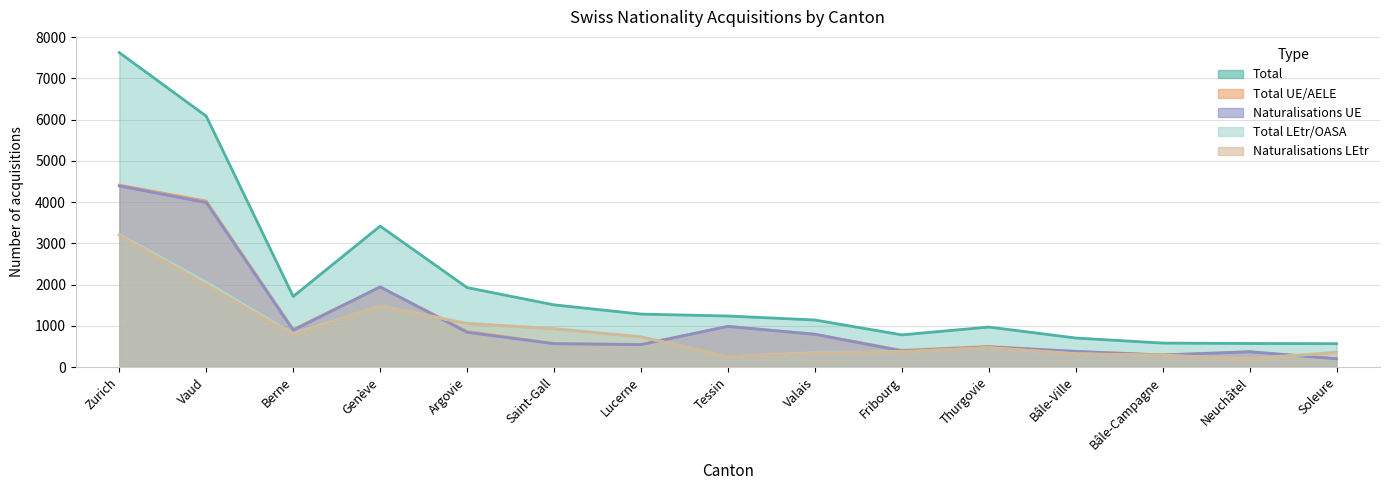

How many interior local peaks does the Total LEtr/OASA series have?

2